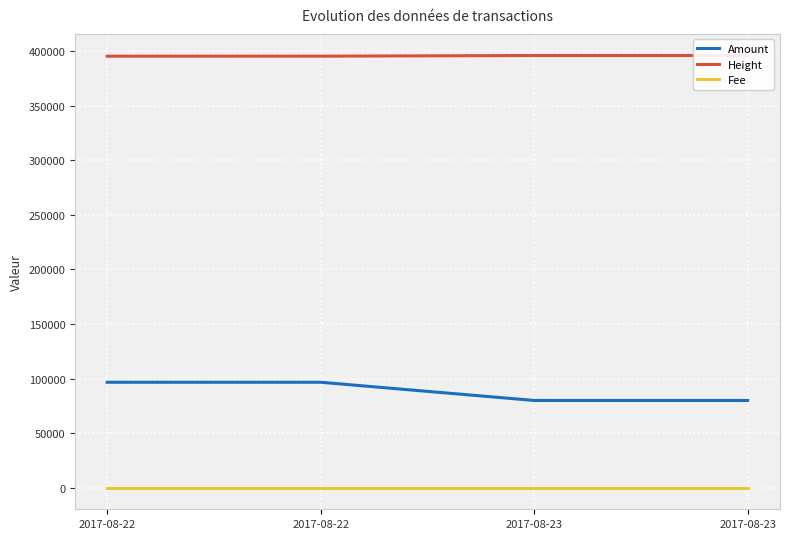

Rank the categories by Amount value from highest to lowest.

2017-08-22, 2017-08-22, 2017-08-23, 2017-08-23